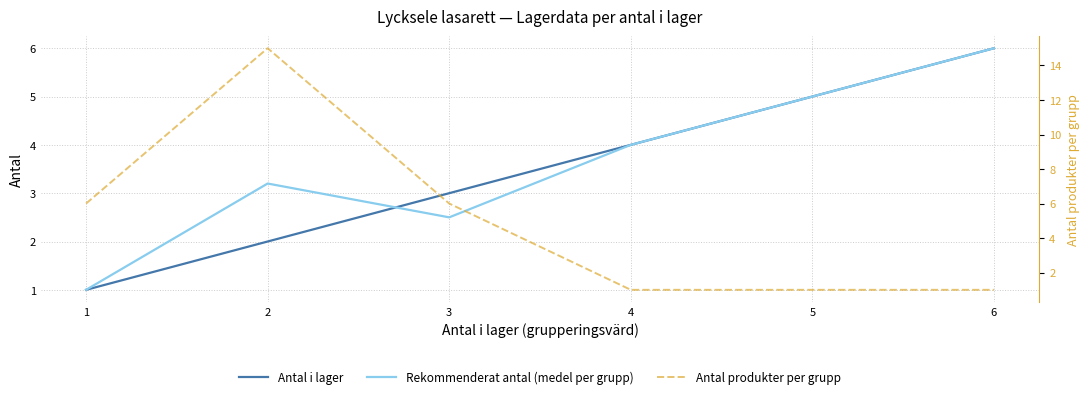

At which label does Rekommenderat antal (medel per grupp) reach its peak?

6